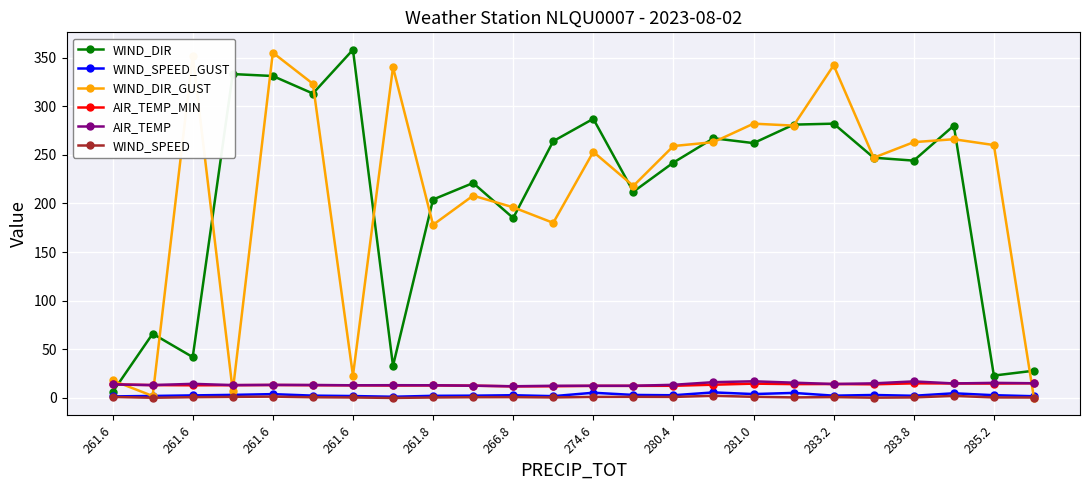

What is the highest value of the WIND_DIR_GUST series?

355.0